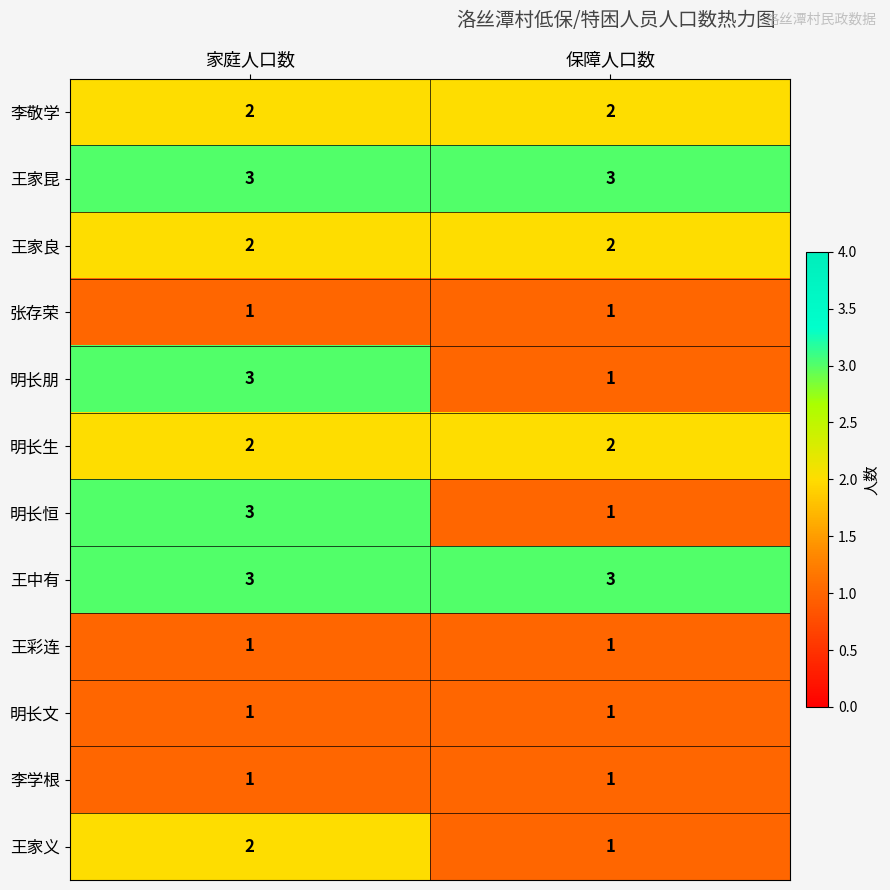

True or false: 张存荣 has a value of 1 at 家庭人口数.

True